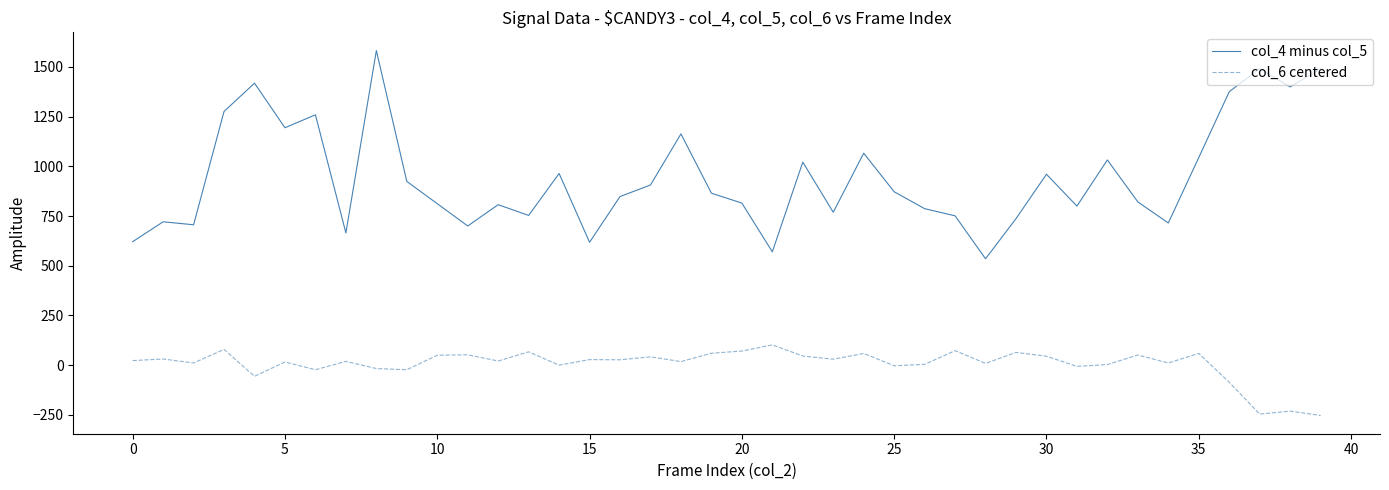

What is the greatest value displayed?

1582